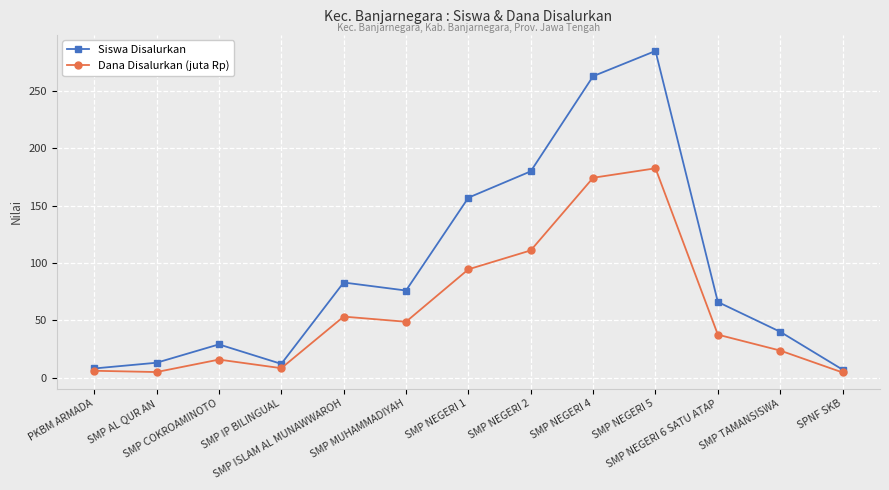

At which label is Siswa Disalurkan closest to 146?

SMP NEGERI 1